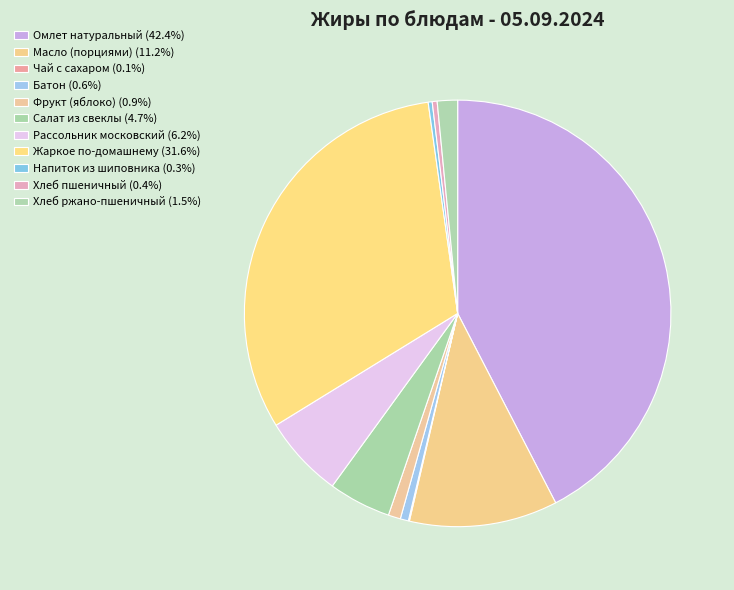

To the nearest percent, what is the average slice percentage?

9%